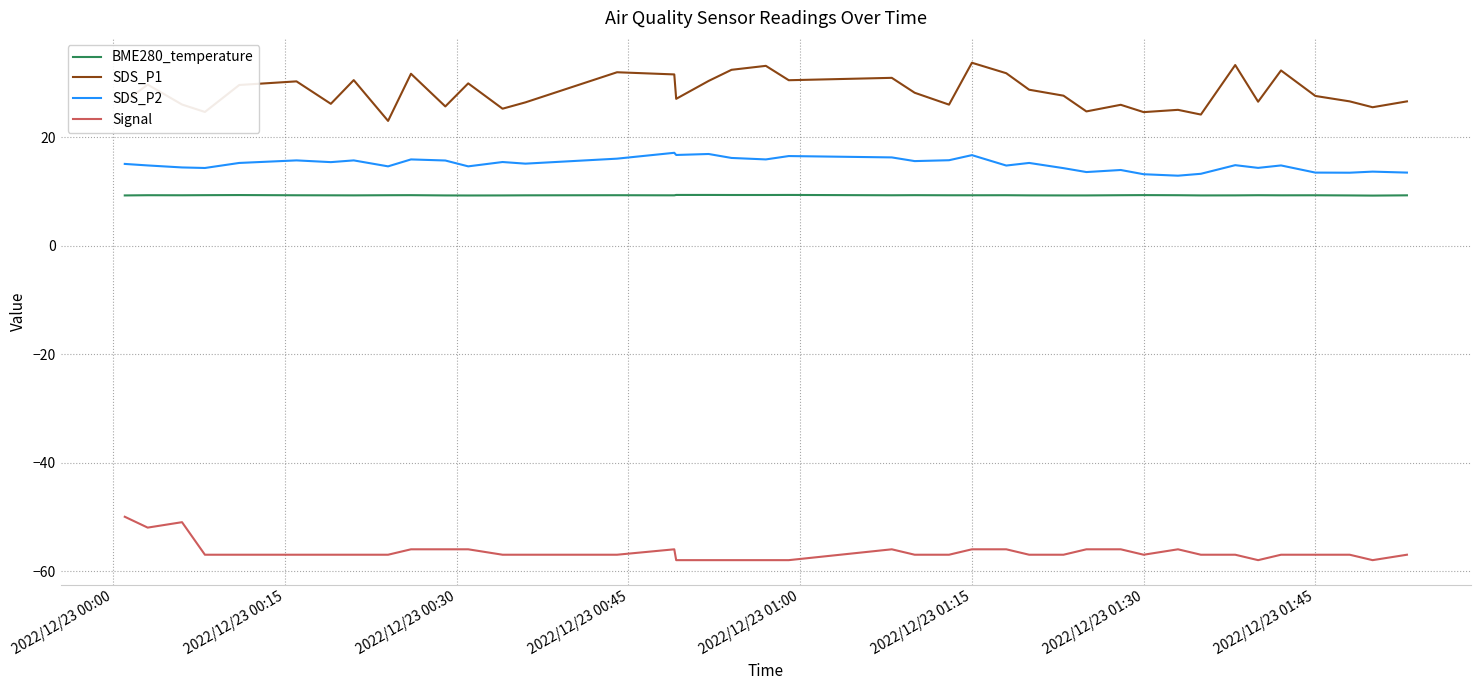

True or false: SDS_P1 and Signal cross at least once.

False